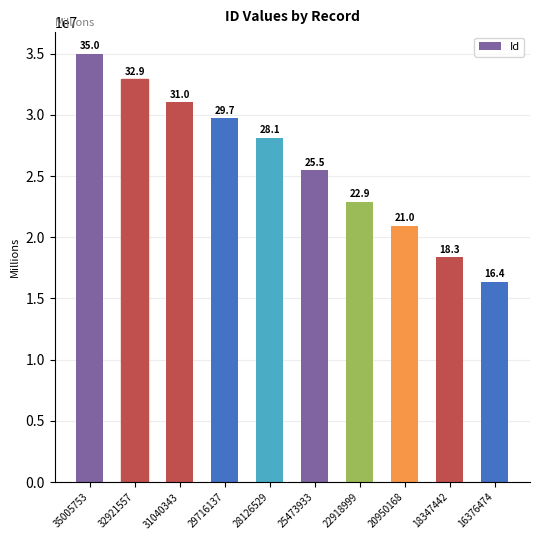

What is the difference between the values at 29716137 and 22918999?

6797138